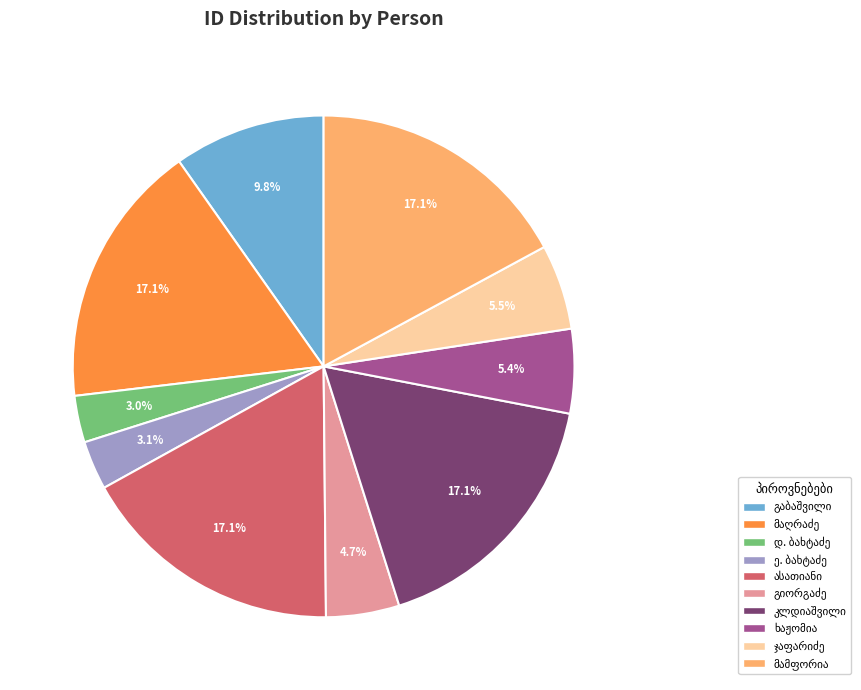

To the nearest percent, what is the average slice percentage?

10%